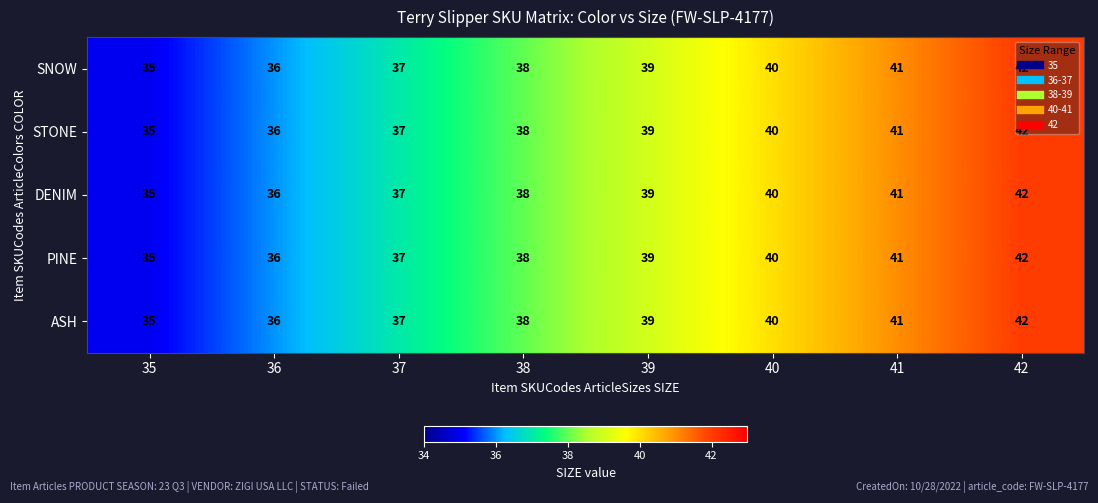

Is it true that SNOW equals 66 at 39?

False